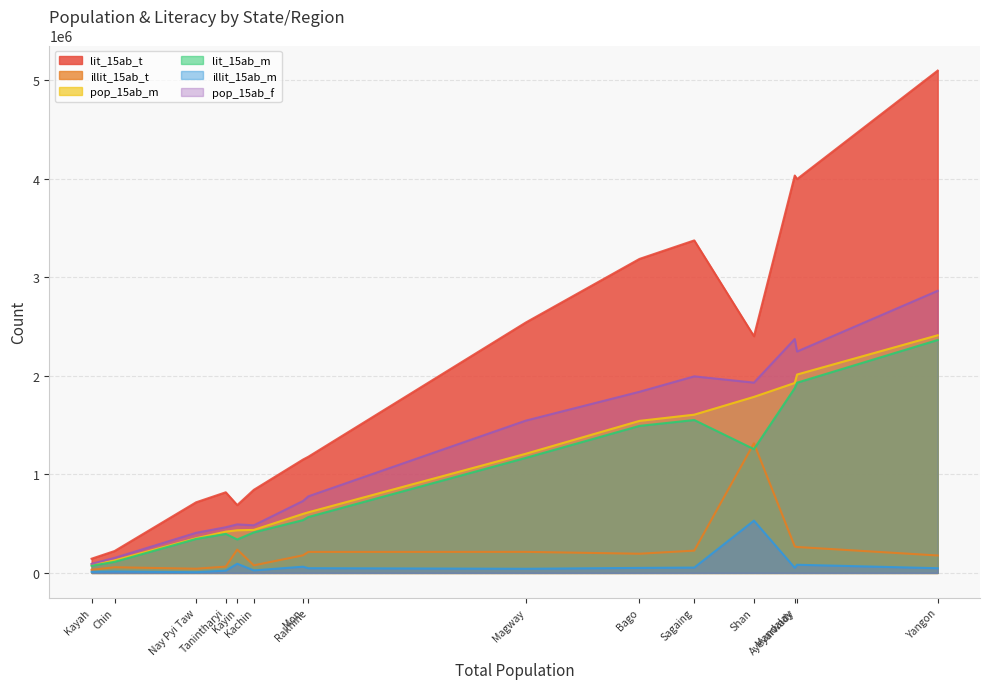

Reading right to left, transcribe all the data shown in this chart.

lit_15ab_t: Nay Pyi Taw=716067	Ayeyarwady=3995130	Shan=2400983	Yangon=5095313	Rakhine=1178295	Mon=1149918	Mandalay=4030908	Magway=2540124	Bago=3184988	Tanintharyi=817822	Sagaing=3372855	Chin=221858	Kayin=687871	Kayah=144085	Kachin=842602
illit_15ab_t: Nay Pyi Taw=42327	Ayeyarwady=262769	Shan=1314570	Yangon=176633	Rakhine=213016	Mon=178284	Mandalay=268342	Magway=213405	Bago=194451	Tanintharyi=63808	Sagaing=226114	Chin=57389	Kayin=236575	Kayah=31485	Kachin=76644
pop_15ab_m: Nay Pyi Taw=351772	Ayeyarwady=2012280	Shan=1785529	Yangon=2410424	Rakhine=614634	Mon=598735	Mandalay=1926783	Magway=1208709	Bago=1542123	Tanintharyi=418545	Sagaing=1605138	Chin=127122	Kayin=432282	Kayah=83371	Kachin=436395
lit_15ab_m: Nay Pyi Taw=344566	Ayeyarwady=1929508	Shan=1255288	Yangon=2362714	Rakhine=566833	Mon=535611	Mandalay=1874905	Magway=1166826	Bago=1491313	Tanintharyi=395454	Sagaing=1550993	Chin=112441	Kayin=339040	Kayah=72564	Kachin=410856
illit_15ab_m: Nay Pyi Taw=7206	Ayeyarwady=82772	Shan=530241	Yangon=47710	Rakhine=47801	Mon=63124	Mandalay=51878	Magway=41883	Bago=50810	Tanintharyi=23091	Sagaing=54145	Chin=14681	Kayin=93242	Kayah=10807	Kachin=25539
pop_15ab_f: Nay Pyi Taw=406622	Ayeyarwady=2245619	Shan=1930024	Yangon=2861522	Rakhine=776677	Mon=729467	Mandalay=2372467	Magway=1544820	Bago=1837316	Tanintharyi=463085	Sagaing=1993831	Chin=152125	Kayin=492164	Kayah=92199	Kachin=482851